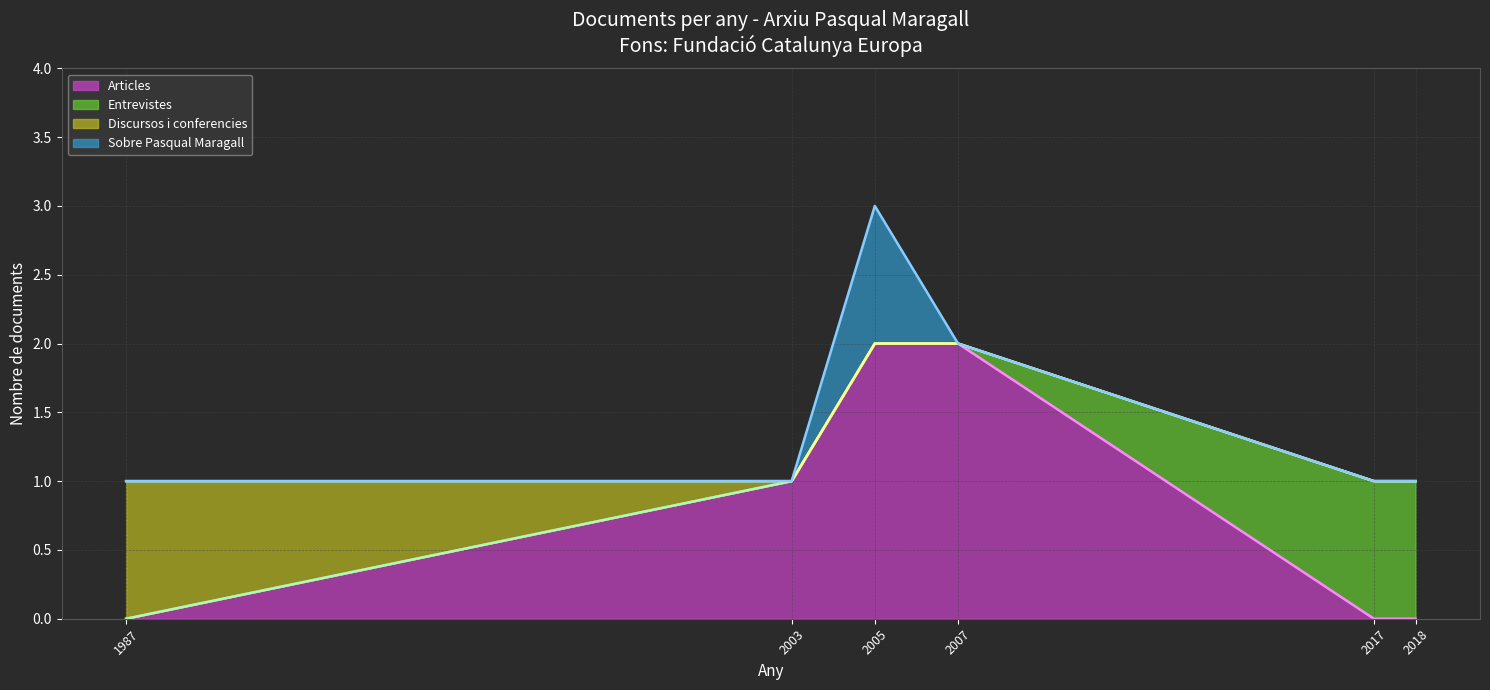

Is it true that Articles equals 2 at 2005?

True